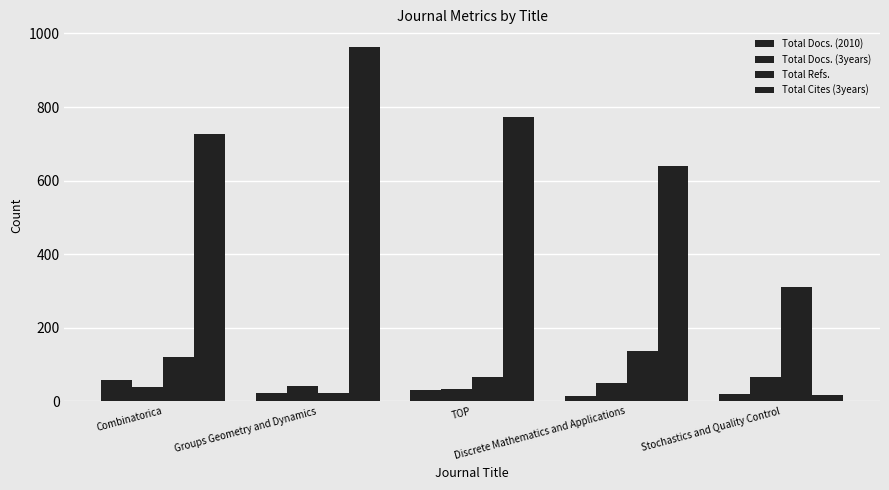

Reading right to left, list all the values displayed in this chart.

Total Docs. (2010): 21	15	31	22	59
Total Docs. (3years): 65	50	34	42	38
Total Refs.: 311	137	67	22	120
Total Cites (3years): 18	640	772	963	726